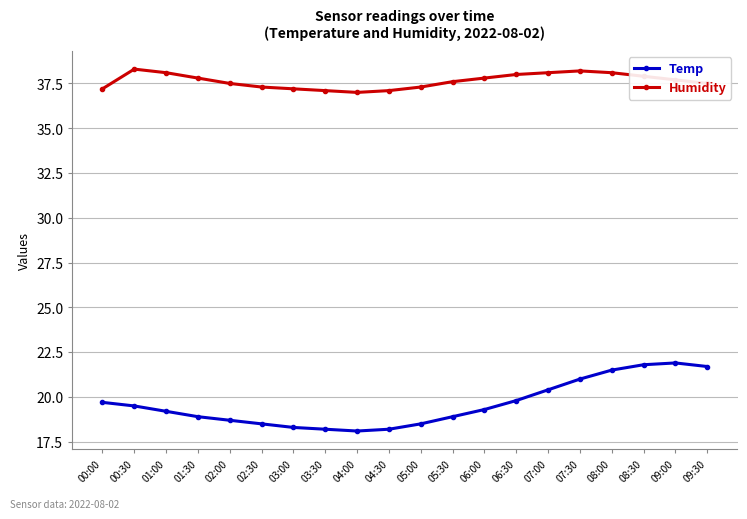

The Temp series shows 19.7 at 00:00. True or false?

True